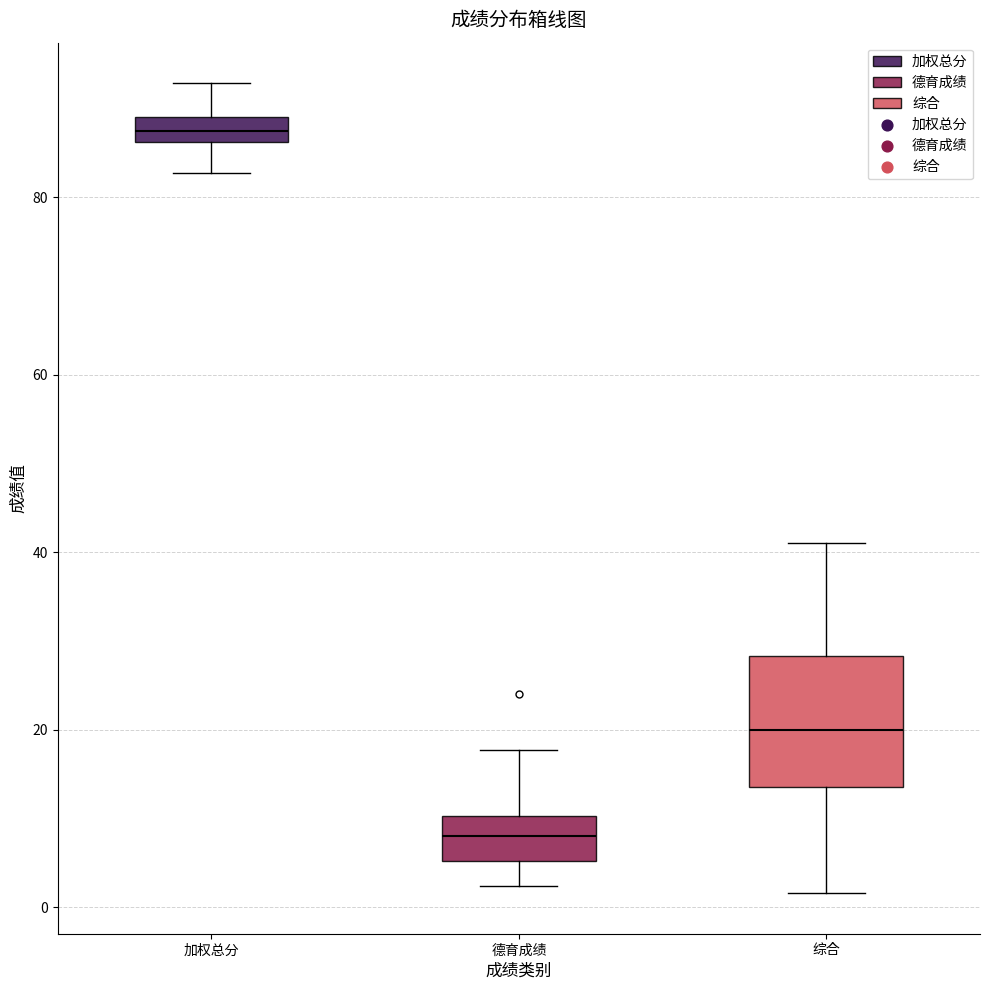

Which box's median line is the highest?

加权总分